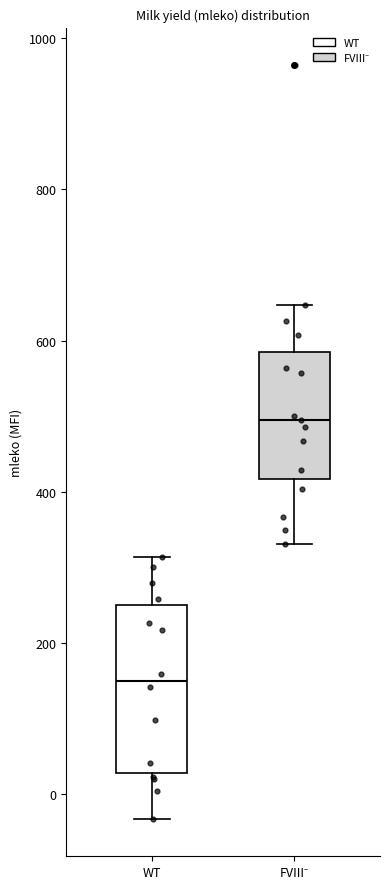

Reading left to right, read every box against the y-axis: the position of its median line, the range the box covers, and the ends of its whiskers. The values are not printed on the chart, so give them approximately, as read against the axis.

WT: median 160, box 20 to 260, whiskers -40 to 320
FVIII⁻: median 500, box 420 to 580, whiskers 340 to 640